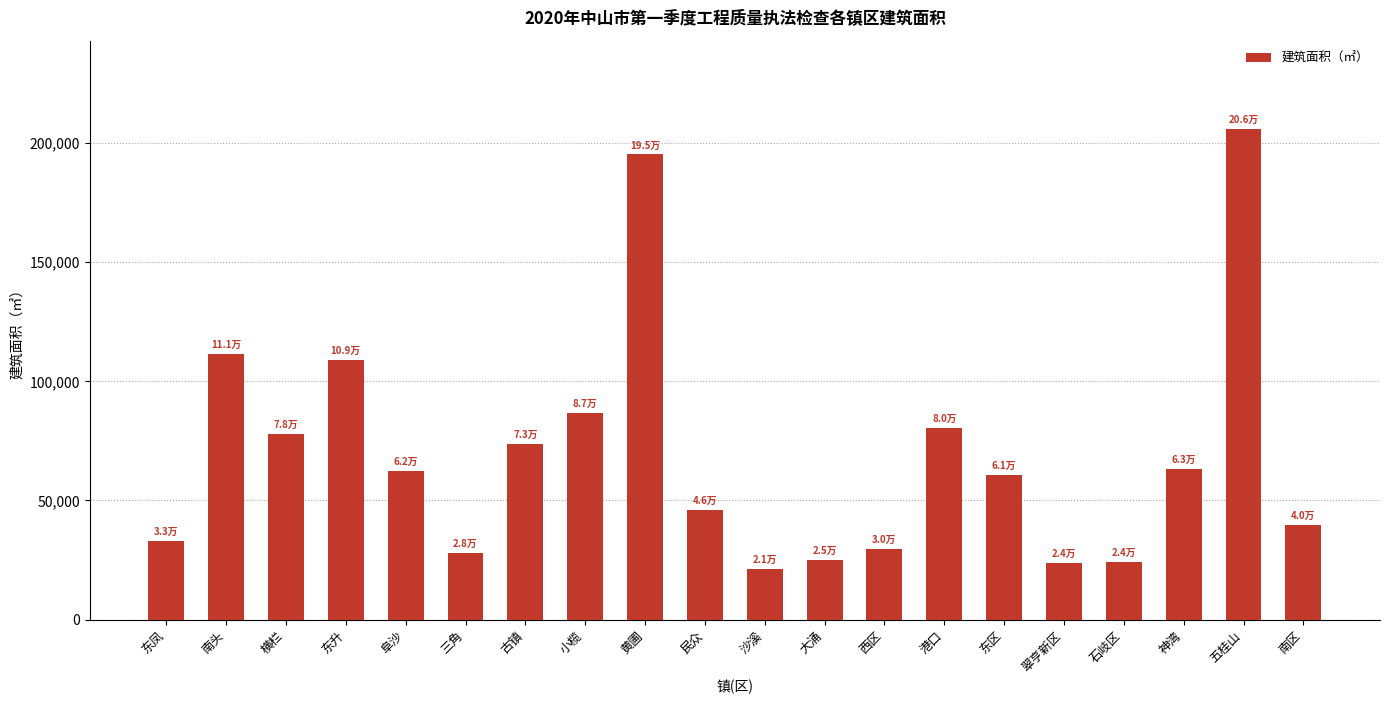

What is the label of the 10th bar from the left?

民众